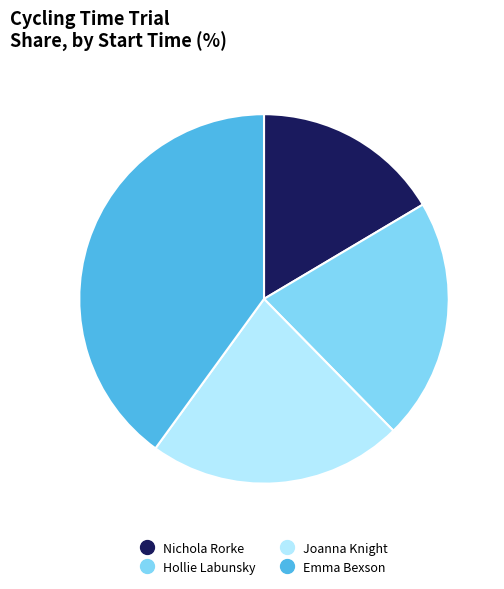

Is there any slice that represents more than half of the pie?

No